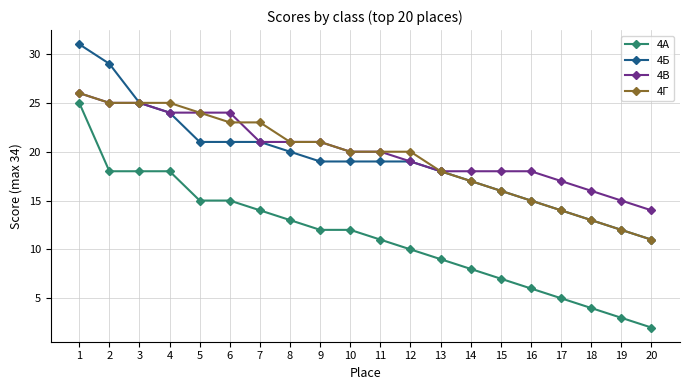

How many data points does each series have?

20